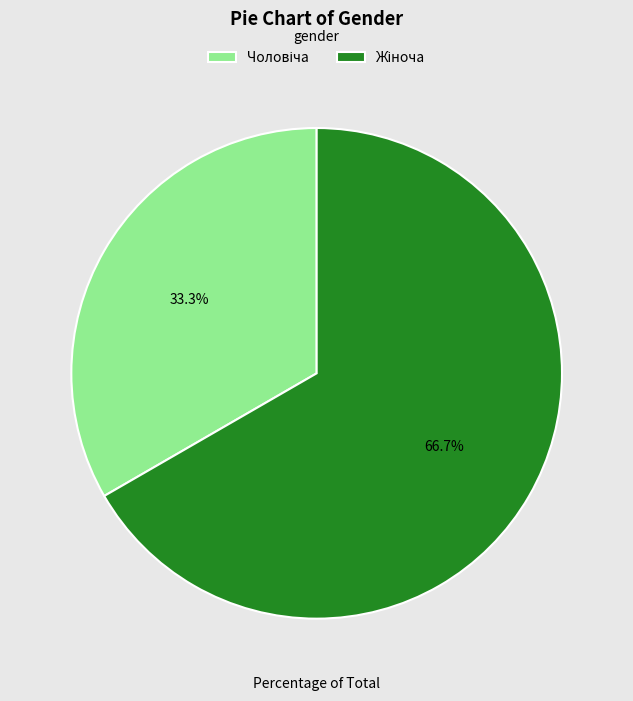

Is there a majority slice in this chart?

Yes